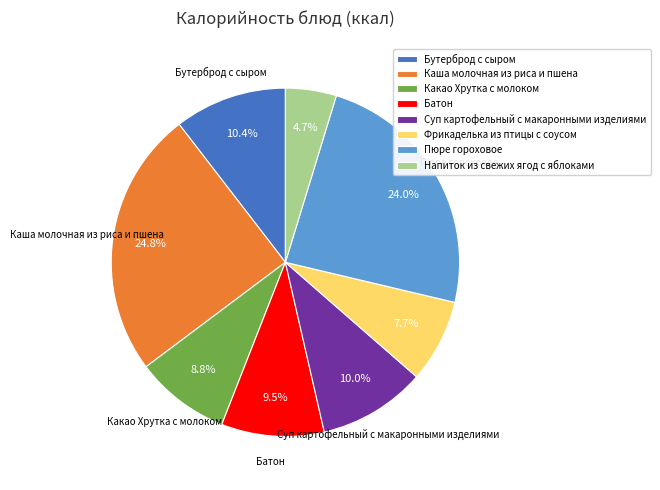

Which category has the smallest portion of the pie?

Напиток из свежих ягод с яблоками